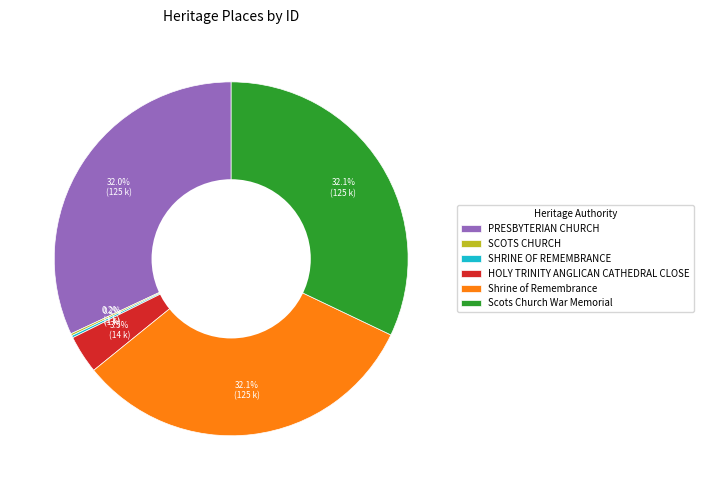

Combined, what portion of the pie is Scots Church War Memorial and HOLY TRINITY ANGLICAN CATHEDRAL CLOSE?

35.6%